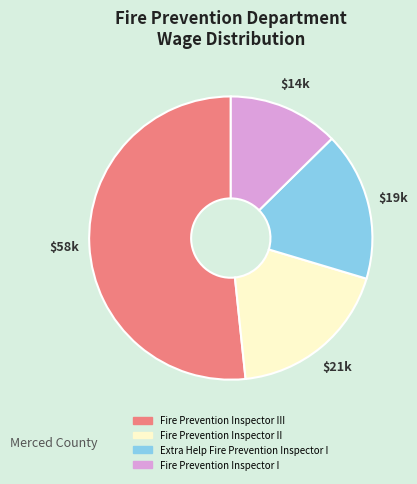

Rank the categories by value from lowest to highest.

Fire Prevention Inspector I, Extra Help Fire Prevention Inspector I, Fire Prevention Inspector II, Fire Prevention Inspector III